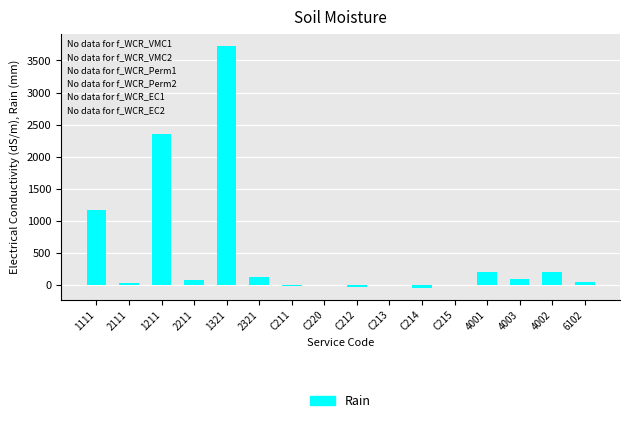

What is the greatest value displayed?

3727